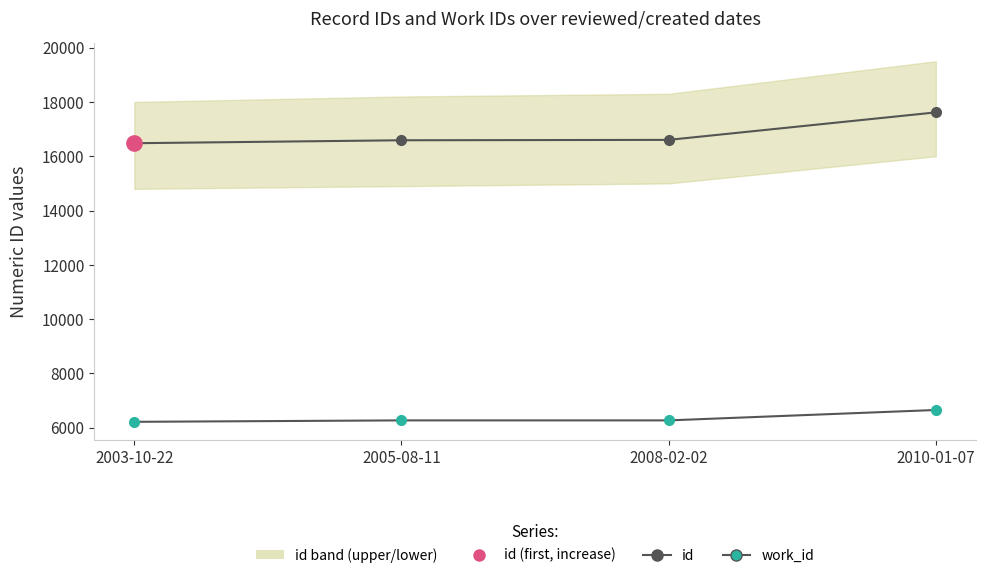

Where is id nearest to the value 17048?

2008-02-02